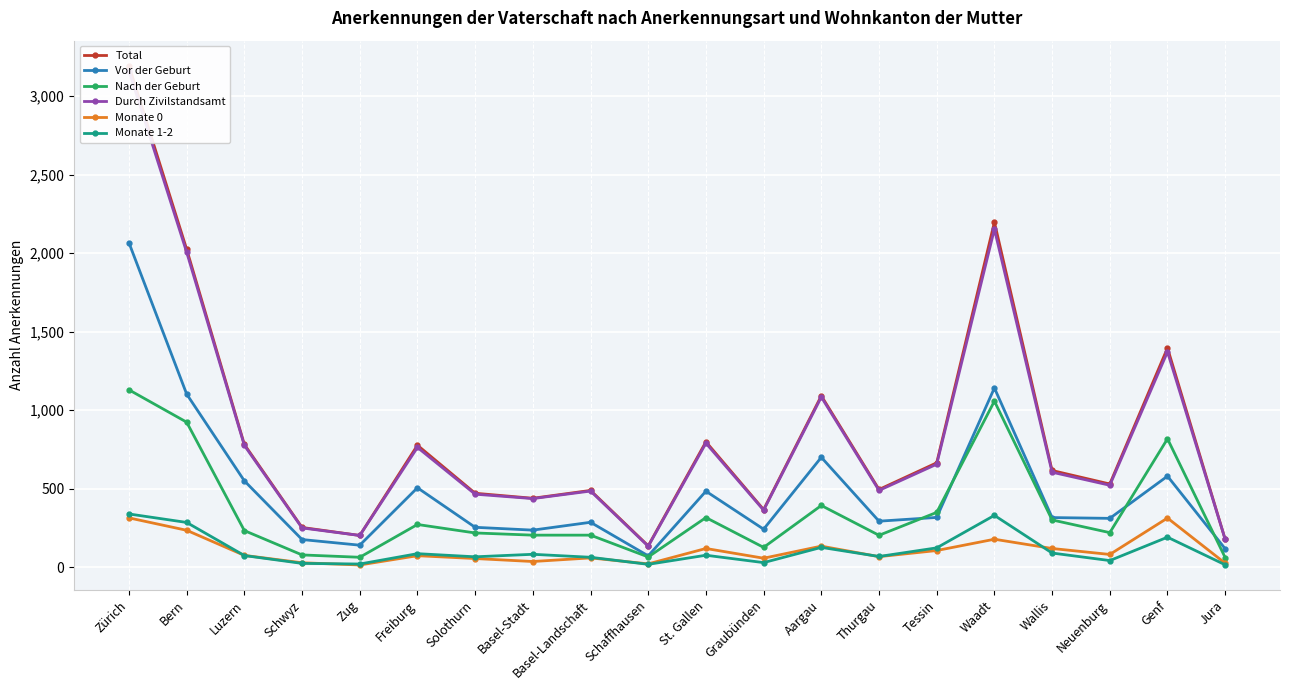

In Monate 1-2, how many points are higher than both neighbors (excluding endpoints)?

6